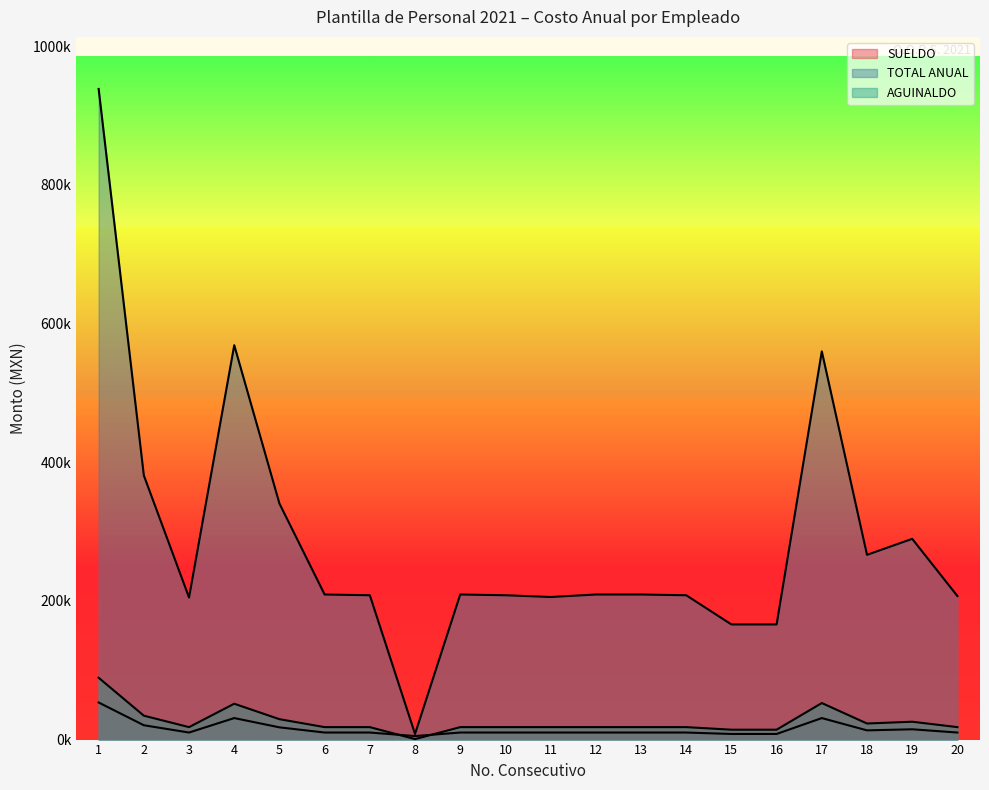

Does the chart display data point markers on the line(s)?

No